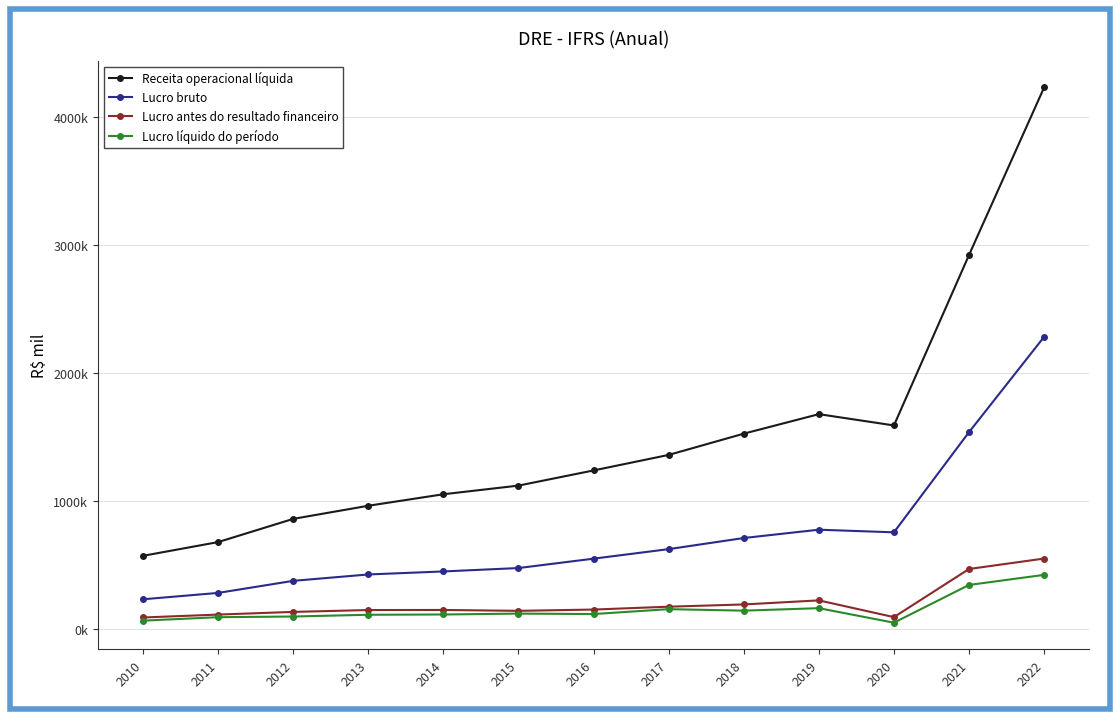

Reading left to right, what are all the values shown in this chart?

Receita operacional líquida: 571525.0	678907.0	860334.9	962950.0	1052908.9	1120557.0	1239110.0	1360474.0	1526658.9	1679235.0	1590992.0	2923827.0	4233726.0
Lucro bruto: 231641.0	281424.0	375805.0	425729.0	449299.0	475899.0	549291.0	623768.0	710672.0	775694.0	755213.0	1538680.0	2283634.0
Lucro antes do resultado financeiro: 89365.0	112003.0	132953.0	147479.0	148070.0	141288.0	151326.0	173633.0	191279.0	223102.0	92109.0	468525.0	550129.0
Lucro líquido do período: 64534.0	91613.0	96874.0	110555.0	112752.0	119663.0	116149.0	154470.0	142644.0	162139.0	48584.0	343720.0	422538.0